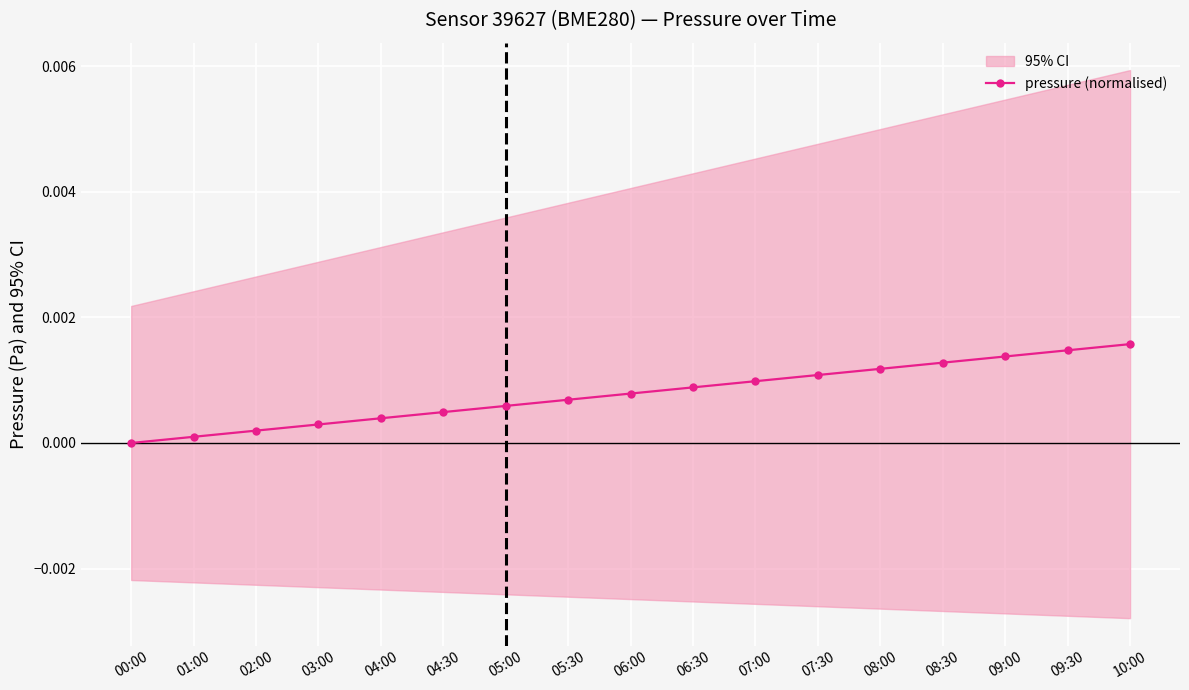

Reading right to left, what are all the values shown in this chart?

10:00=0.0	09:30=0.0	09:00=0.0	08:30=0.0	08:00=0.0	07:30=0.0	07:00=0.0	06:30=0.0	06:00=0.0	05:30=0.0	05:00=0.0	04:30=0.0	04:00=0.0	03:00=0.0	02:00=0.0	01:00=0.0	00:00=0.0